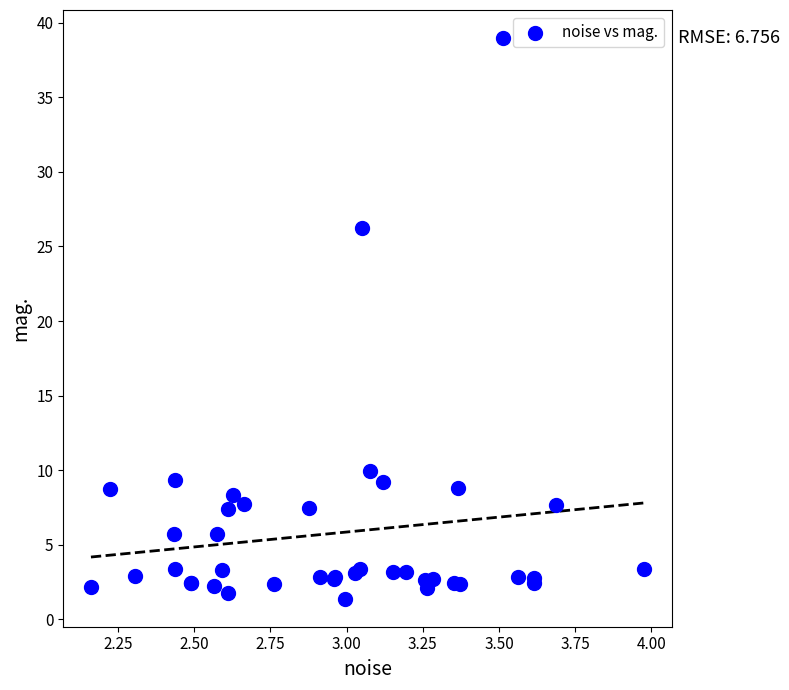

What Y value in the scatter plot is closest to 20?

26.2